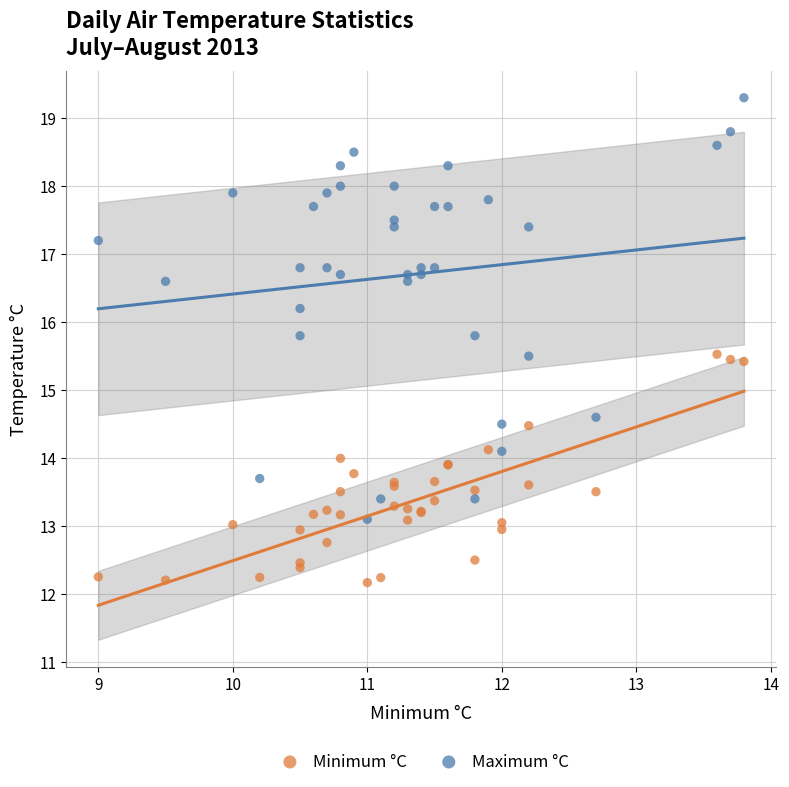

What are all the series names shown in the legend?

Minimum °C, Maximum °C